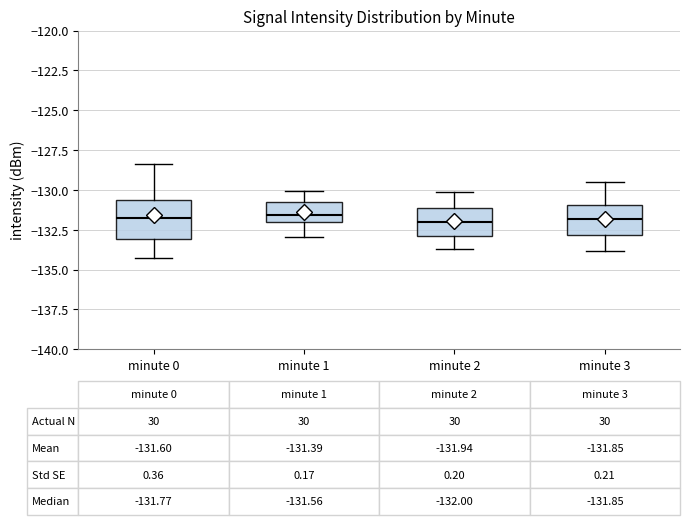

Which box is the tallest, from its lower edge to its upper edge?

minute 0